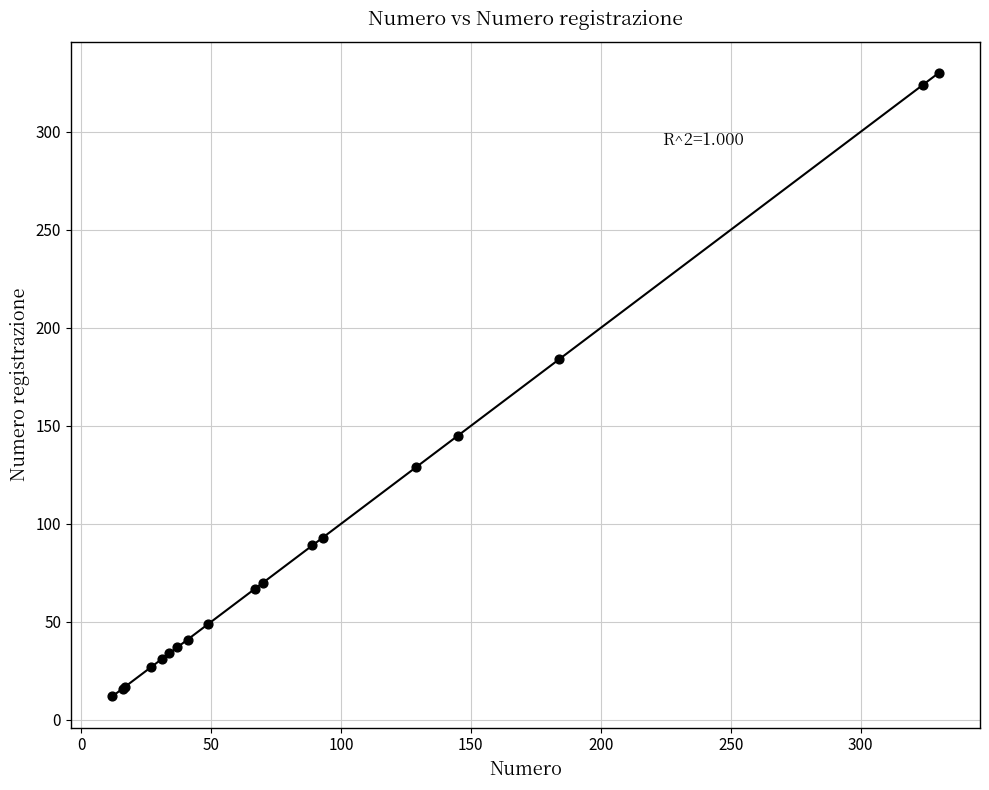

What Y value in the scatter plot is closest to 171?

184